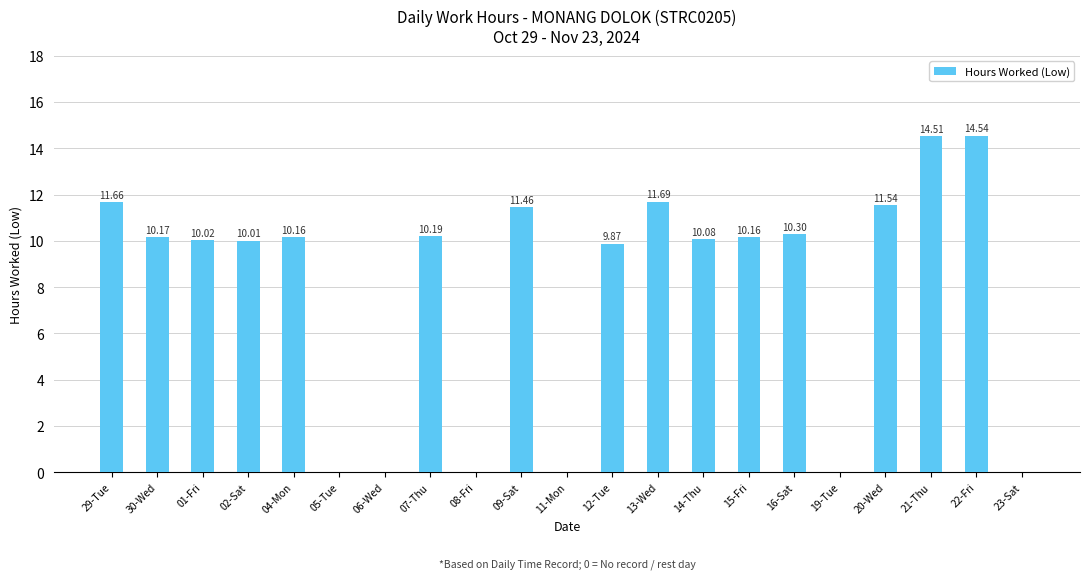

What is the sum of all values?

166.4